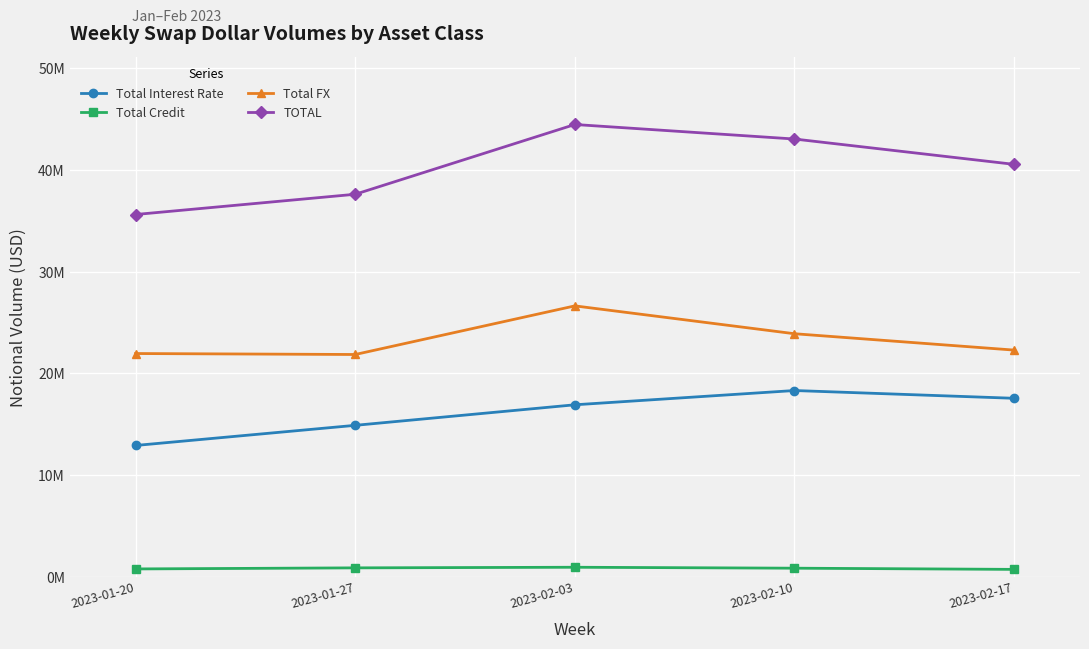

What are all the series names shown in the legend?

Total Interest Rate, Total Credit, Total FX, TOTAL